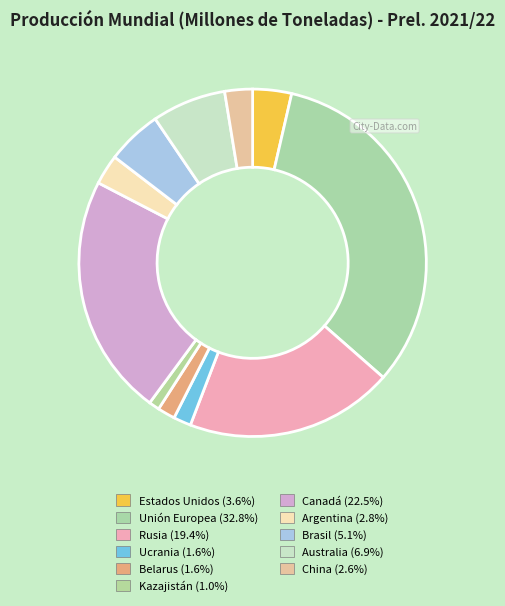

Which category has the smallest portion of the pie?

Kazajistán